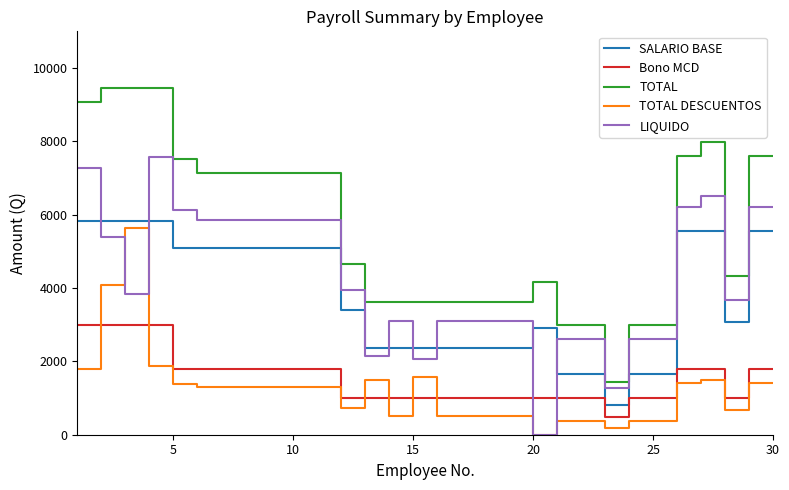

What is the highest value of the Bono MCD series?

3000.0